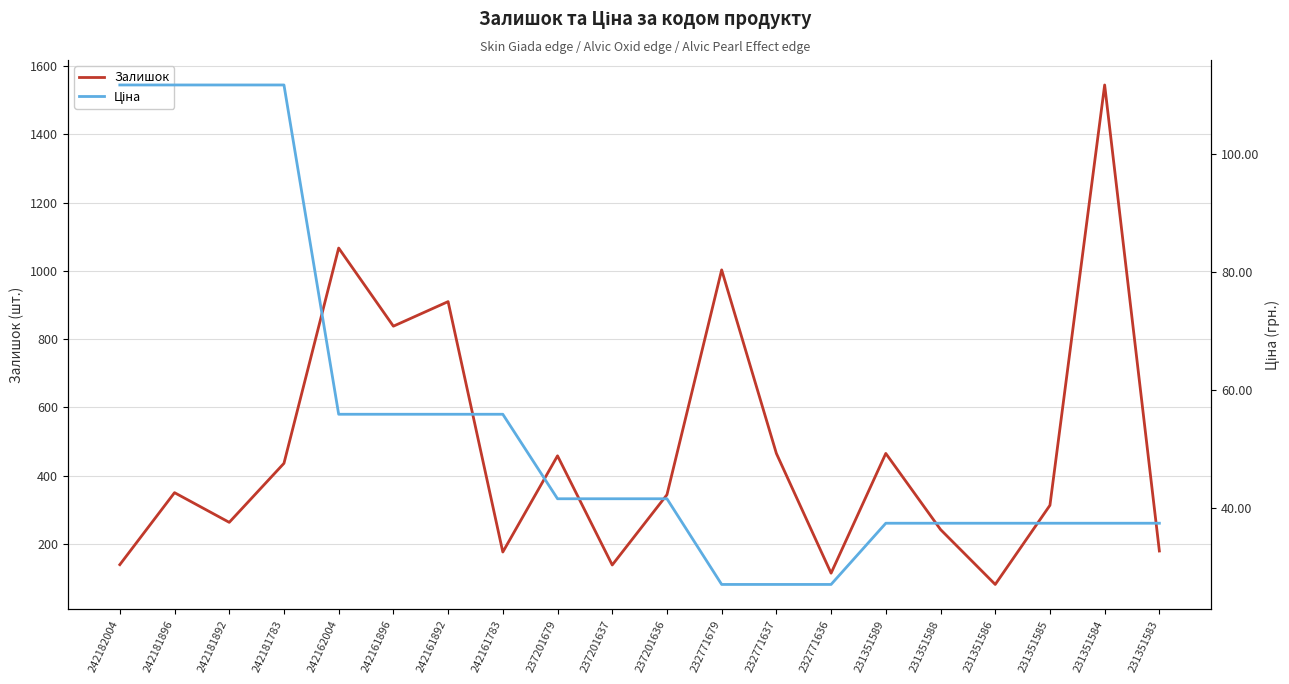

Reading right to left, list all the values displayed in this chart.

Залишок: 231351583=179.0	231351584=1545.0	231351585=313.0	231351586=81.0	231351588=242.0	231351589=465.0	232771636=114.0	232771637=465.0	232771679=1003.0	237201636=344.0	237201637=138.0	237201679=458.0	242161783=176.0	242161892=910.0	242161896=838.0	242162004=1067.0	242181783=436.0	242181892=263.0	242181896=350.0	242182004=139.0
Ціна: 231351583=37.4	231351584=37.4	231351585=37.4	231351586=37.4	231351588=37.4	231351589=37.4	232771636=27.0	232771637=27.0	232771679=27.0	237201636=41.5	237201637=41.5	237201679=41.5	242161783=55.9	242161892=55.9	242161896=55.9	242162004=55.9	242181783=111.7	242181892=111.7	242181896=111.7	242182004=111.7